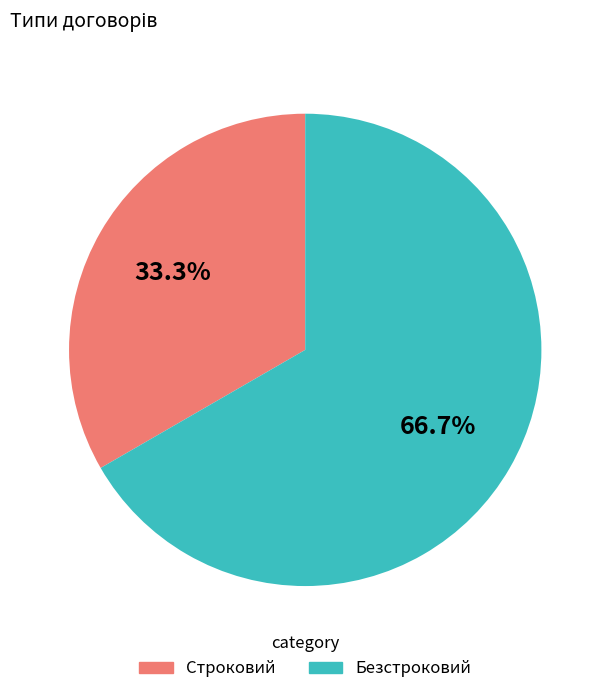

How many slices are in this pie chart?

2